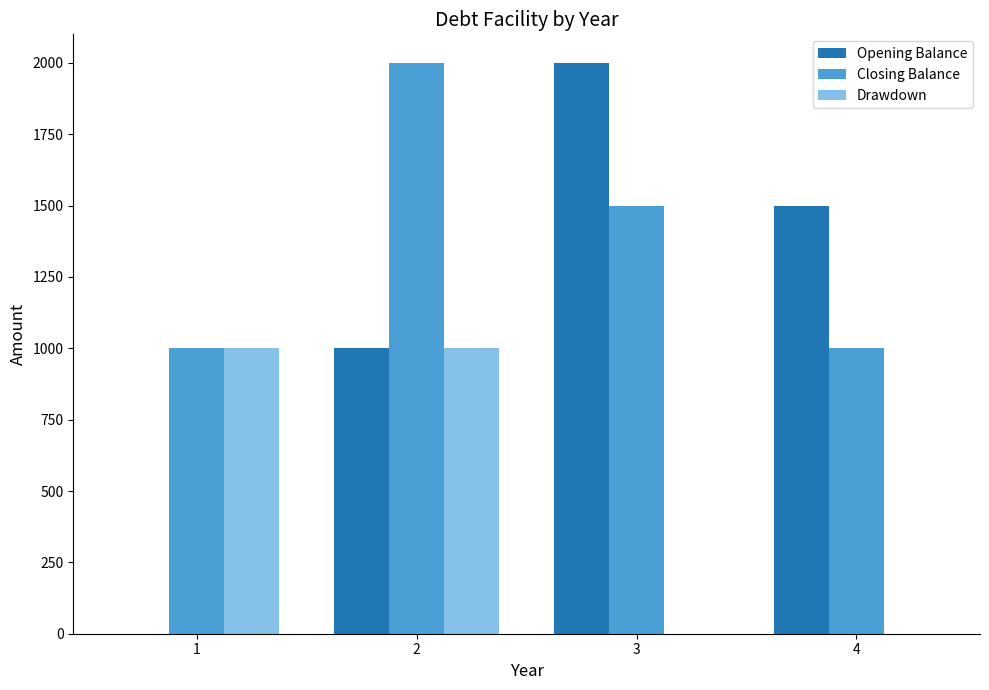

Count the Closing Balance values in the range 1000 to 2000.

4